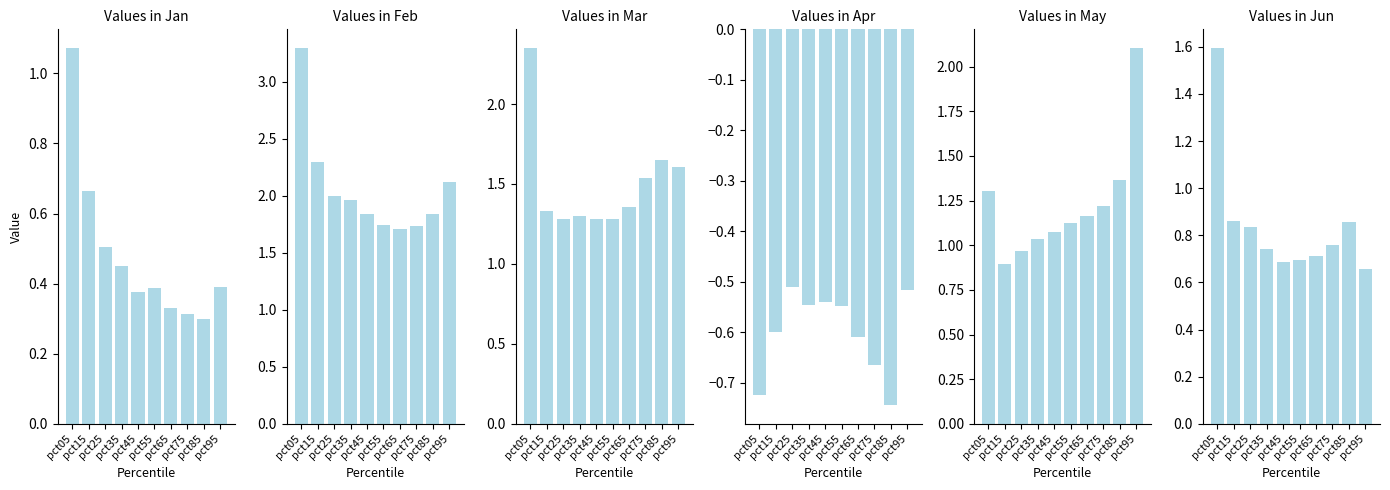

What are all the series names shown in the legend?

Jan, Feb, Mar, Apr, May, Jun